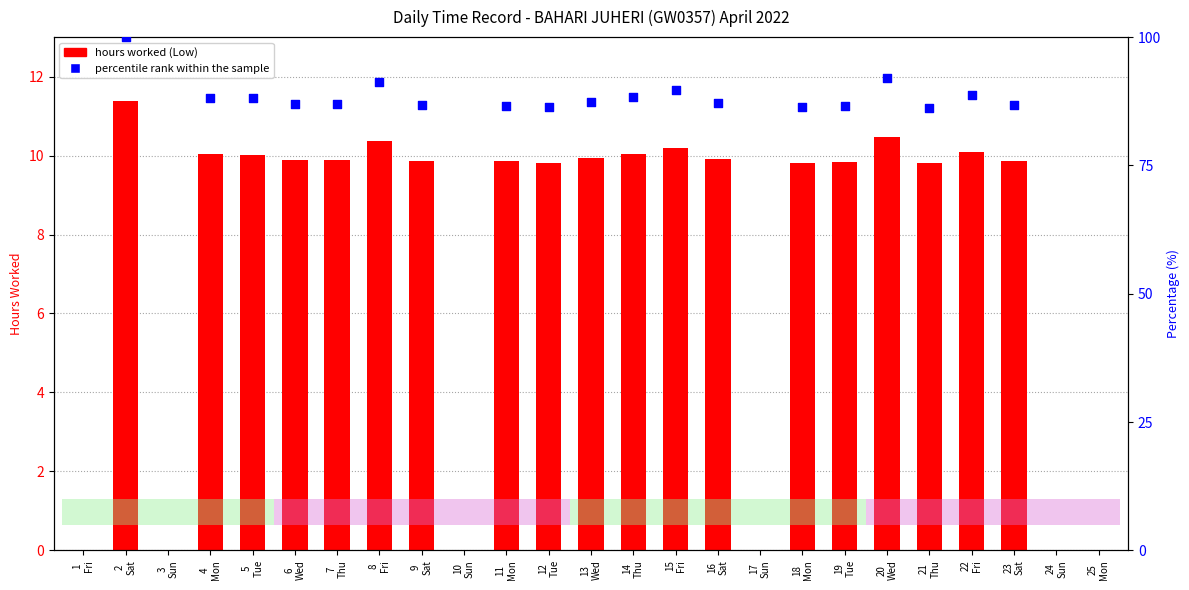

Is the value of percentile rank within the sample at 20
Wed greater than the value of hours worked at 7
Thu?

Yes